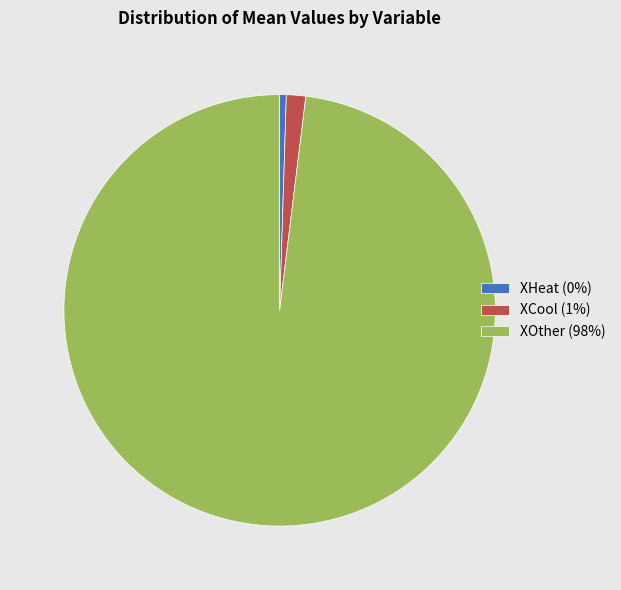

Is it true that XOther (98%) is 98% of the pie?

True